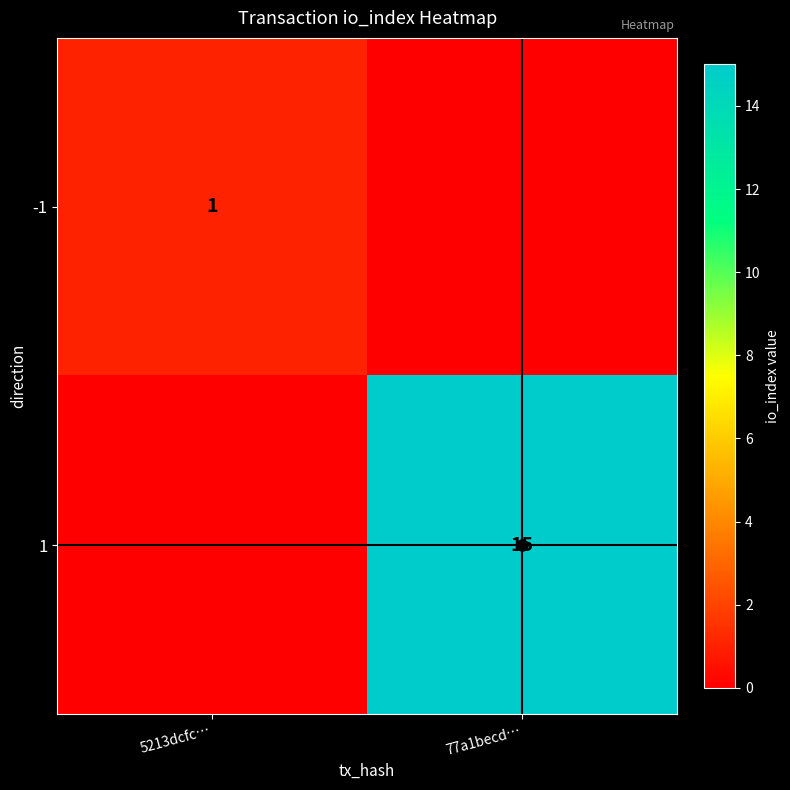

The -1 series shows 1 at 5213dcfc…. True or false?

True